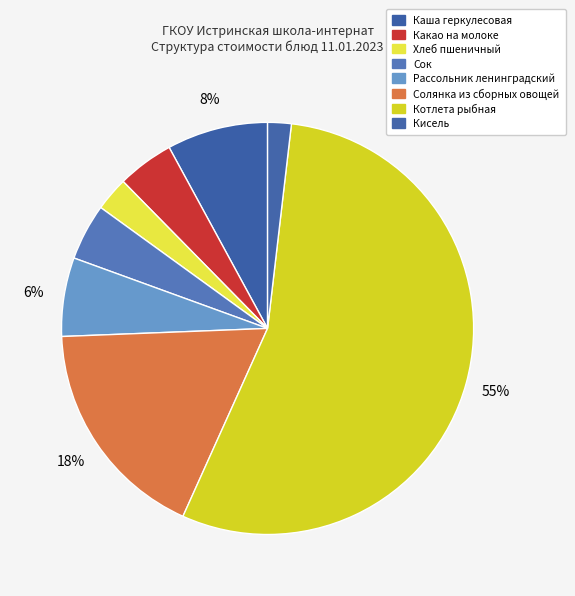

Between Рассольник ленинградский and Кисель, which is larger?

Рассольник ленинградский